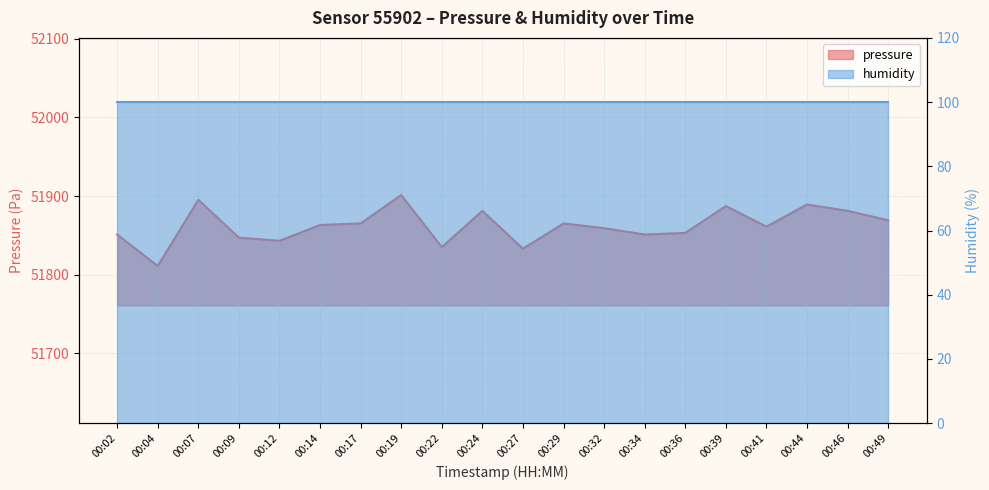

Between 00:19 and 00:07, which is larger?

00:19